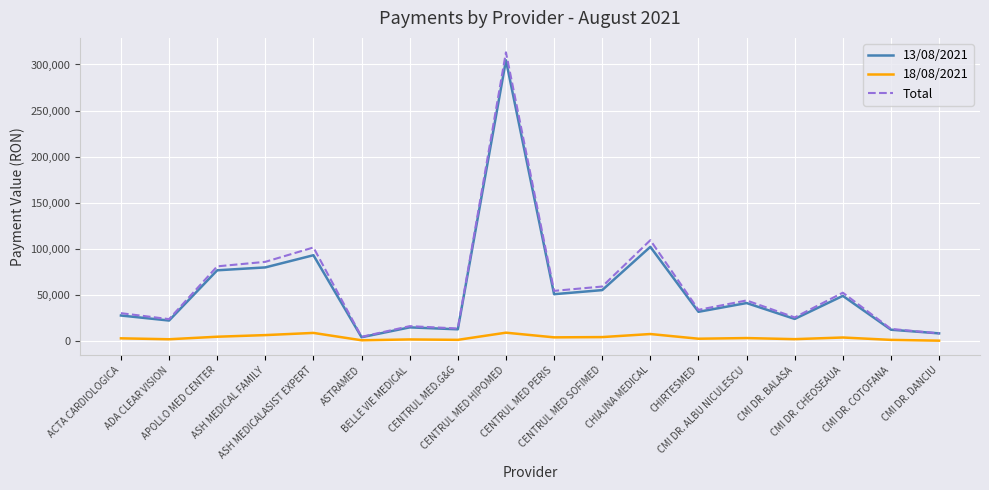

How many categories are shown in the chart?

18